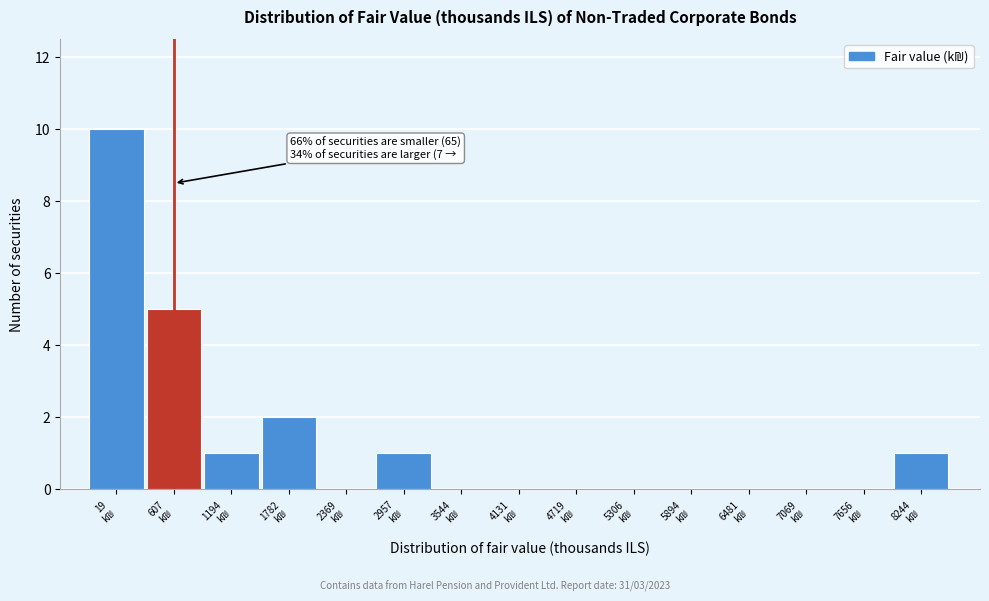

What is the sum of all values?

20